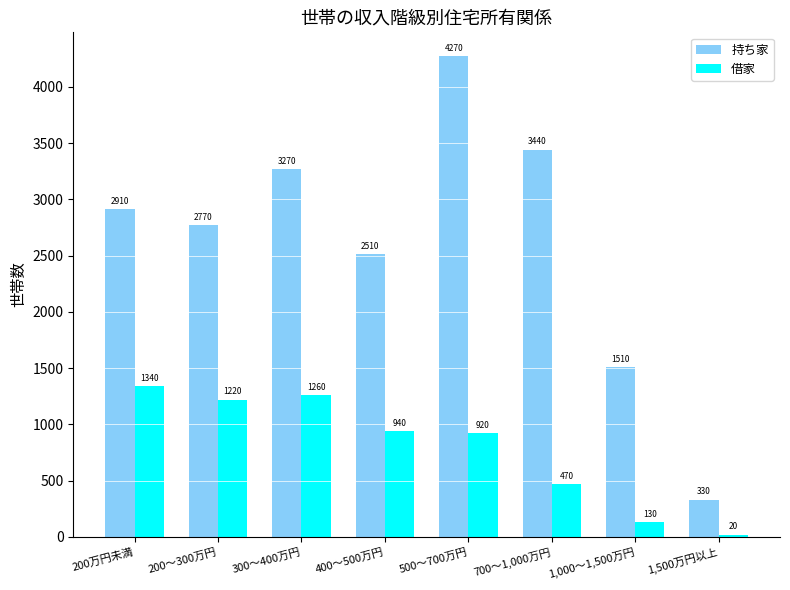

What is the sum of the 借家 values at 300～400万円 and 400～500万円?

2200